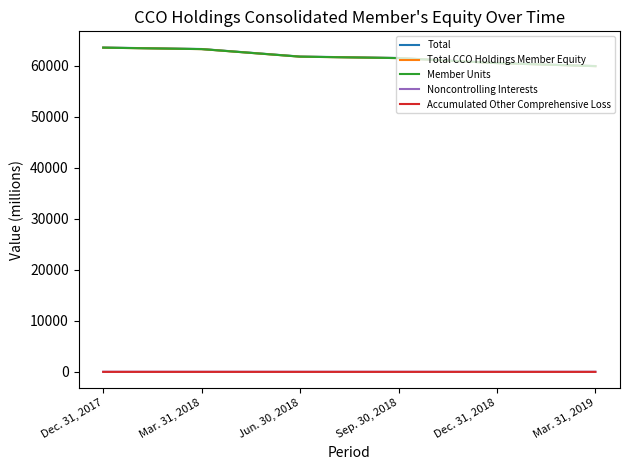

What is the minimum value for Total CCO Holdings Member Equity?

59934